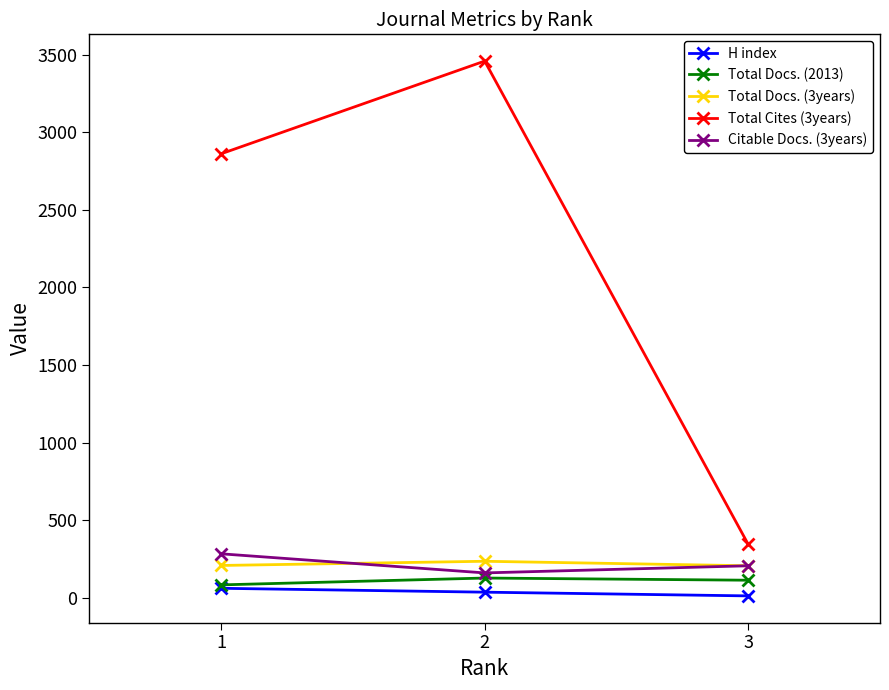

True or false: Total Docs. (2013) has a value of 85 at 1.

True